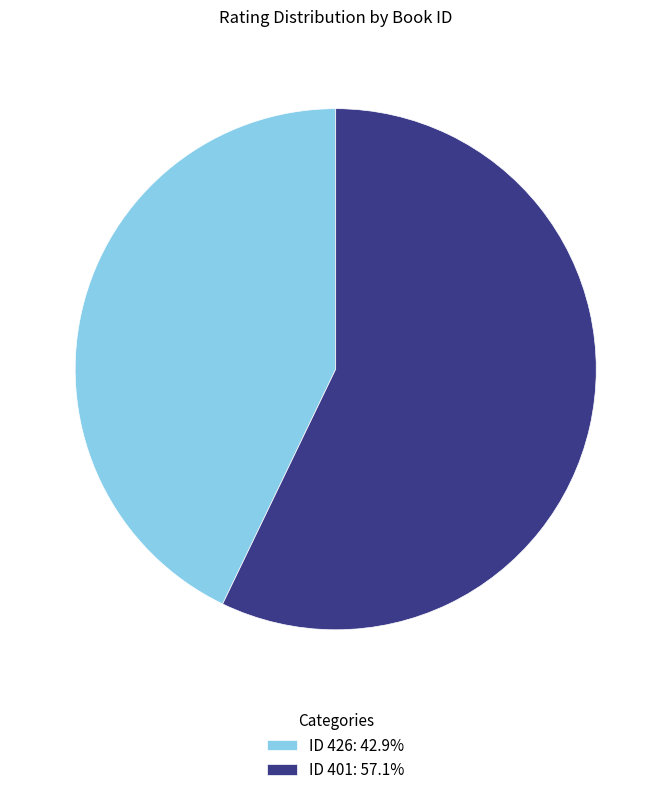

Is the sum of ID 426: 42.9% and ID 401: 57.1% greater than half?

Yes